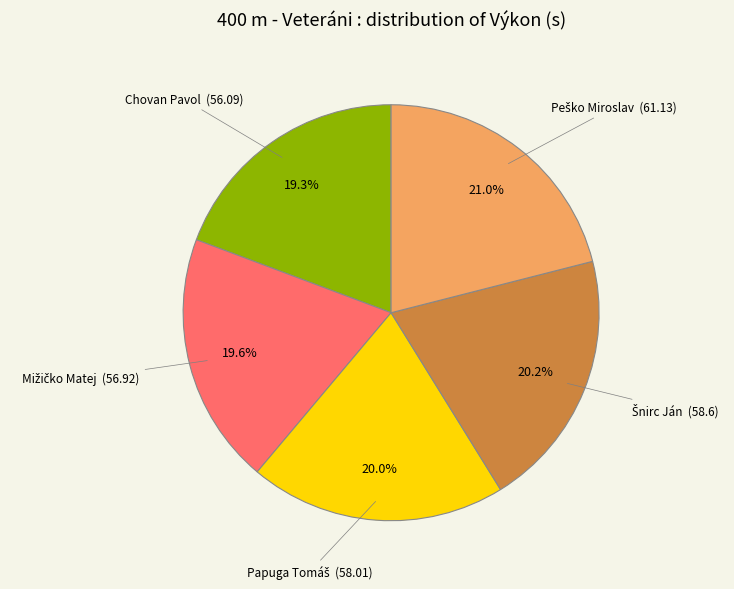

Is there any slice that represents more than half of the pie?

No